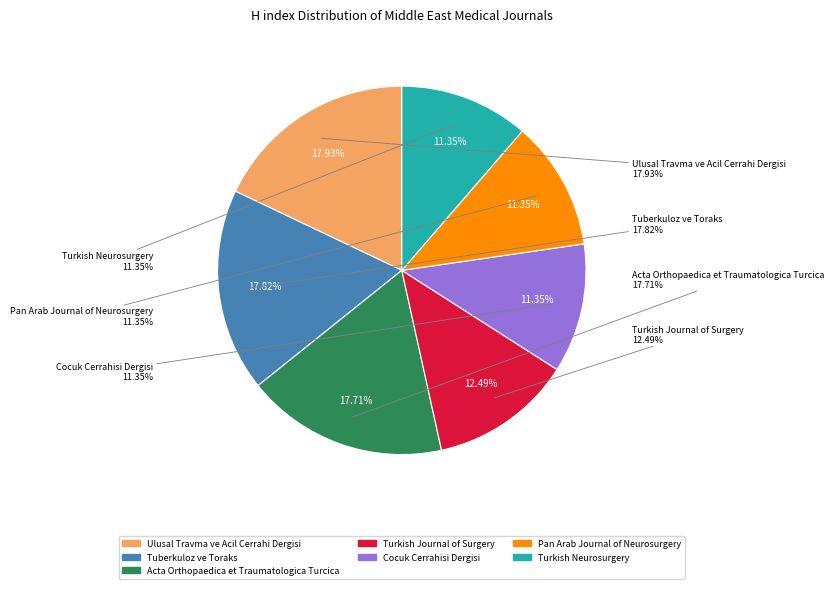

What percentage do Pan Arab Journal of Neurosurgery and Ulusal Travma ve Acil Cerrahi Dergisi together represent?

29.3%